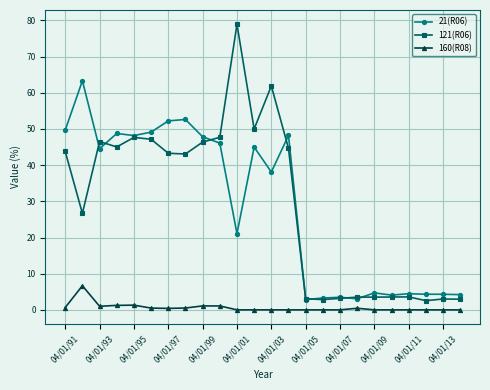

What is the lowest value of the 21(R06) series?

2.9